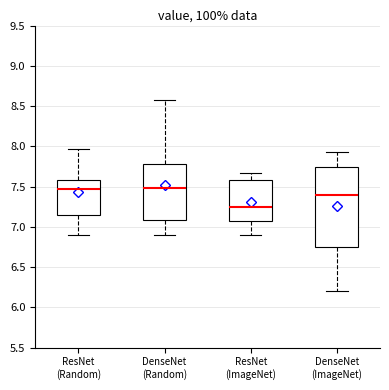

Reading left to right, transcribe this box plot: for each box, give where its median line is, the range the box spans, and where its two whiskers end, as read against the y-axis. The values are not printed on the chart, so give them approximately, as read against the axis.

ResNet (Random): median 7.45, box 7.15 to 7.60, whiskers 6.90 to 7.95
DenseNet (Random): median 7.50, box 7.10 to 7.80, whiskers 6.90 to 8.55
ResNet (ImageNet): median 7.25, box 7.05 to 7.60, whiskers 6.90 to 7.65
DenseNet (ImageNet): median 7.40, box 6.75 to 7.75, whiskers 6.20 to 7.95